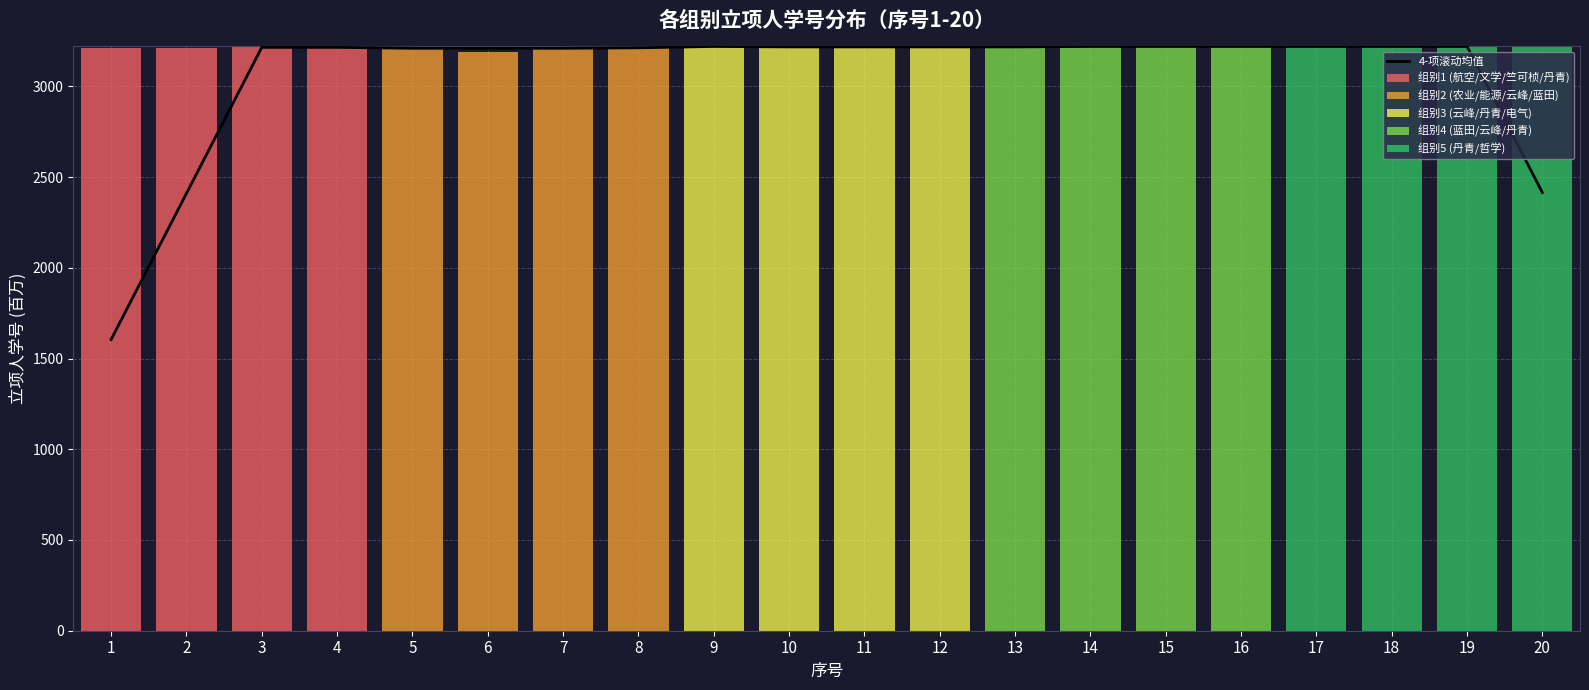

Between 14 and 16, which is larger?

14